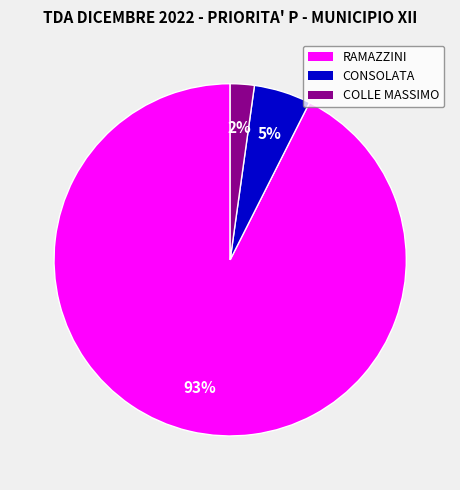

Is it true that RAMAZZINI is 99% of the pie?

False